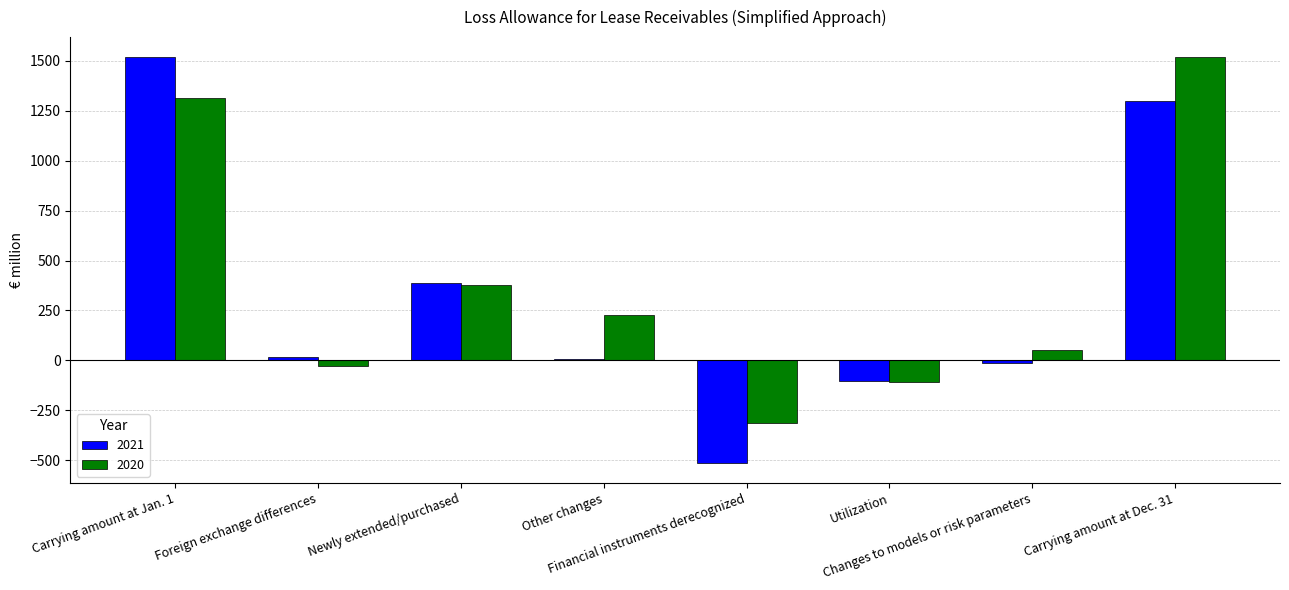

What is the greatest value displayed?

1516